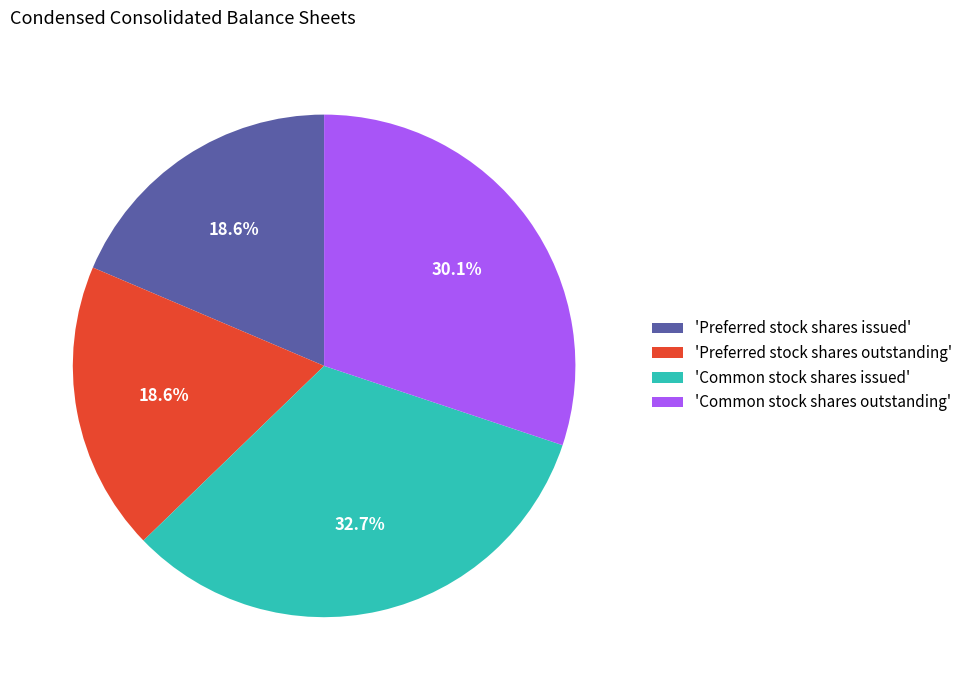

Is 'Common stock shares outstanding' the majority of the pie?

No